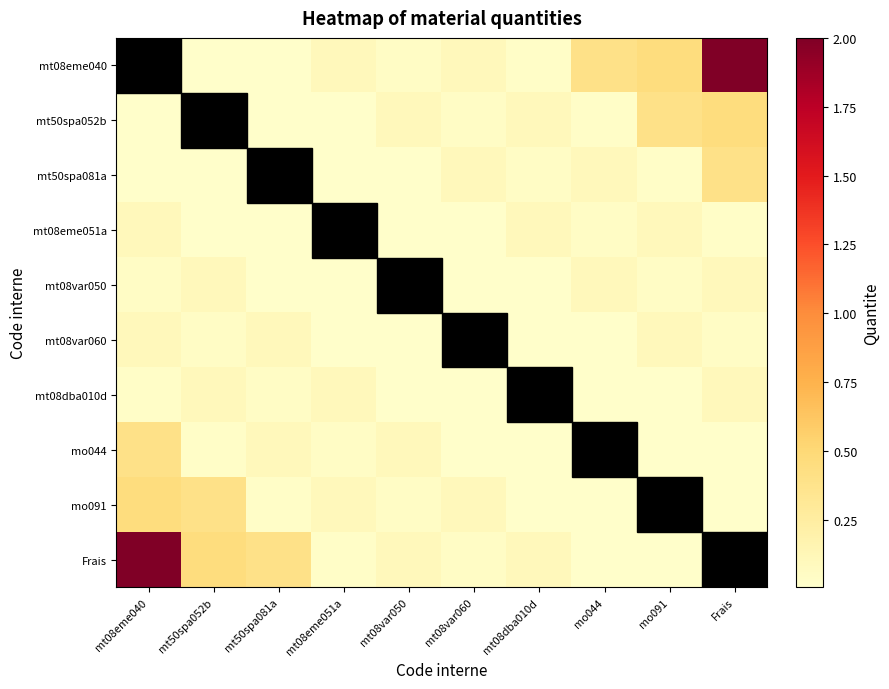

Rank the series by their maximum value, from highest to lowest.

mt08eme040, Frais, mt50spa052b, mo091, mt50spa081a, mo044, mt08eme051a, mt08var050, mt08var060, mt08dba010d